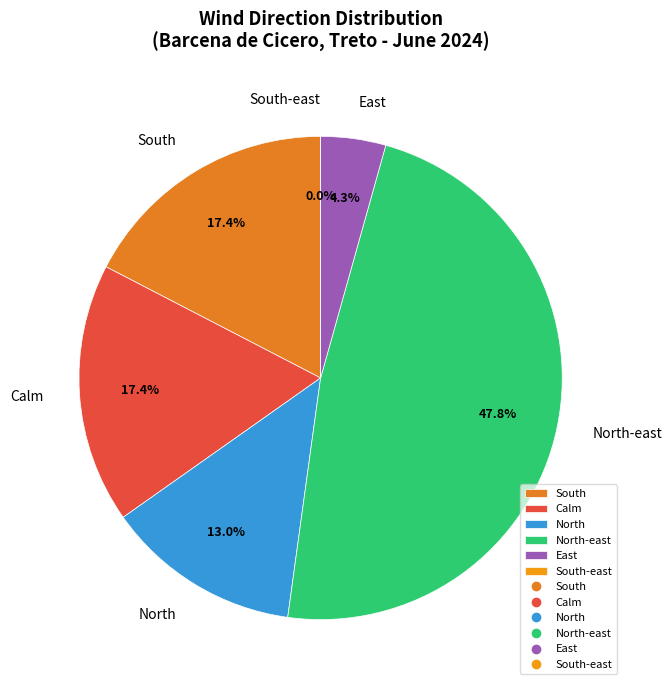

Is it true that South is 12% of the pie?

False